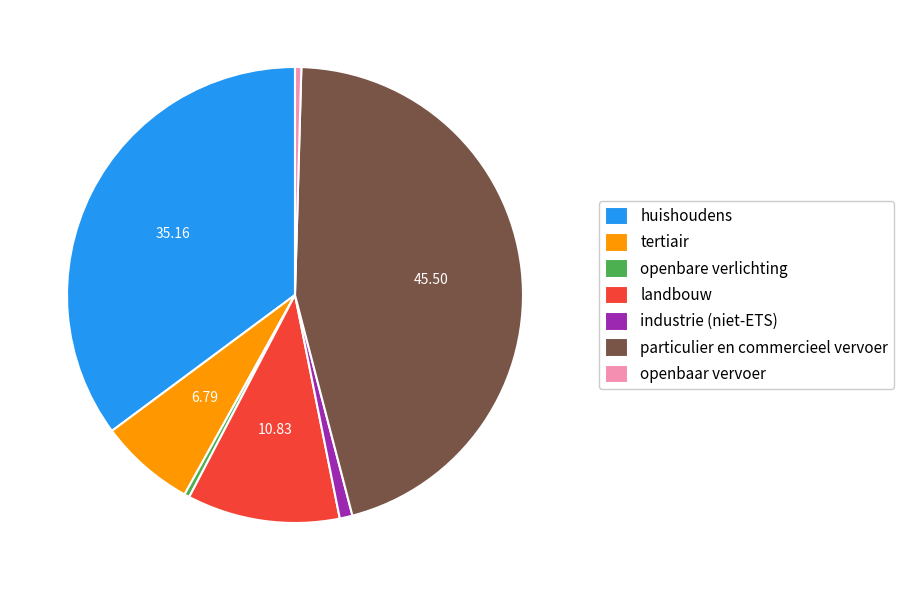

What is the largest slice in the pie chart?

particulier en commercieel vervoer